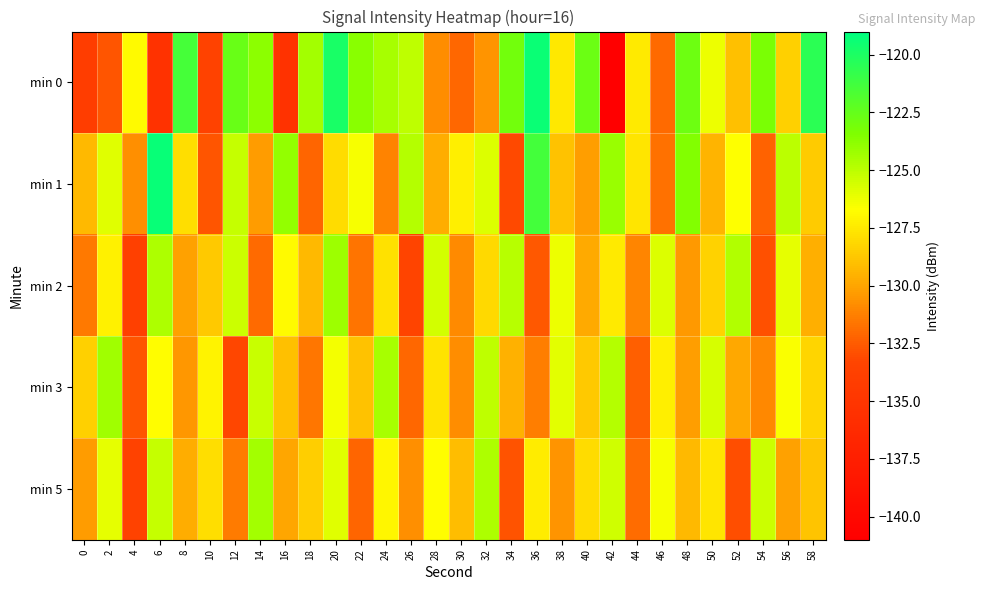

At 38, list the series in order from smallest to largest.

min 5, min 1, min 0, min 2, min 3